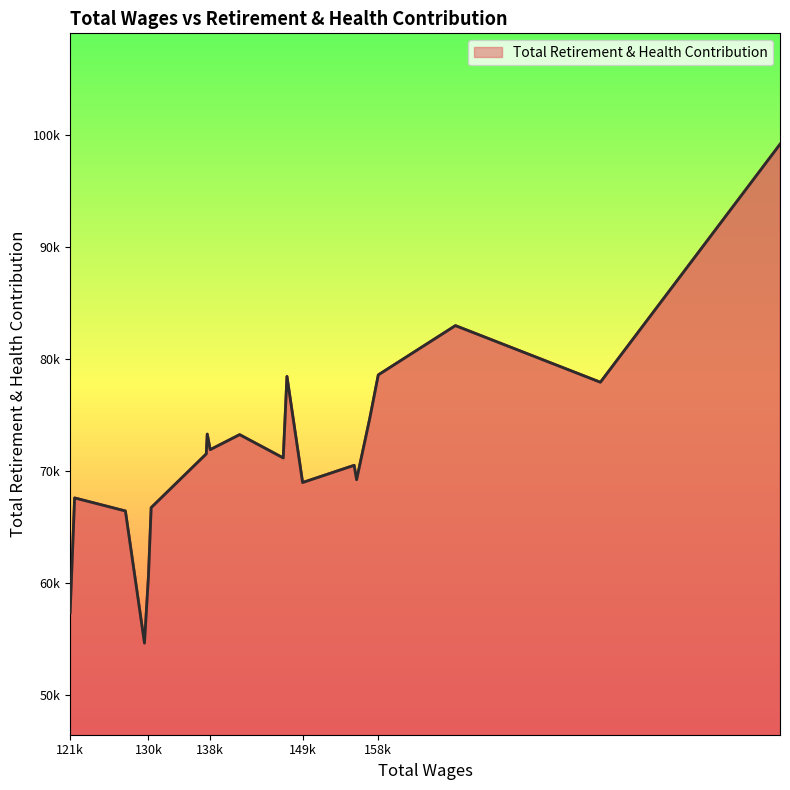

True or false: the data has more than 1 interior local peaks.

True